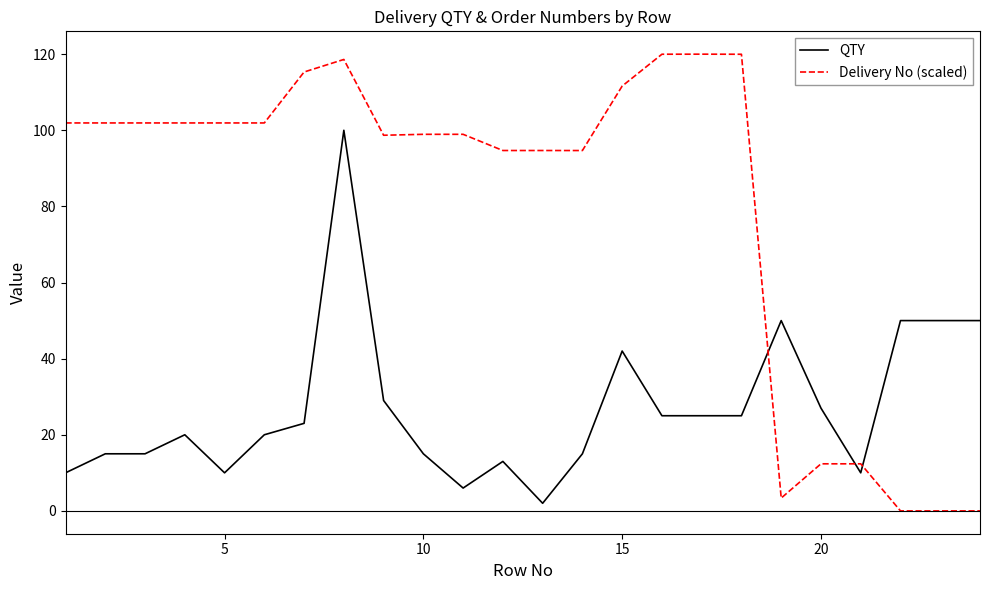

After their last crossing, which series has the higher values: QTY or Delivery No (scaled)?

QTY